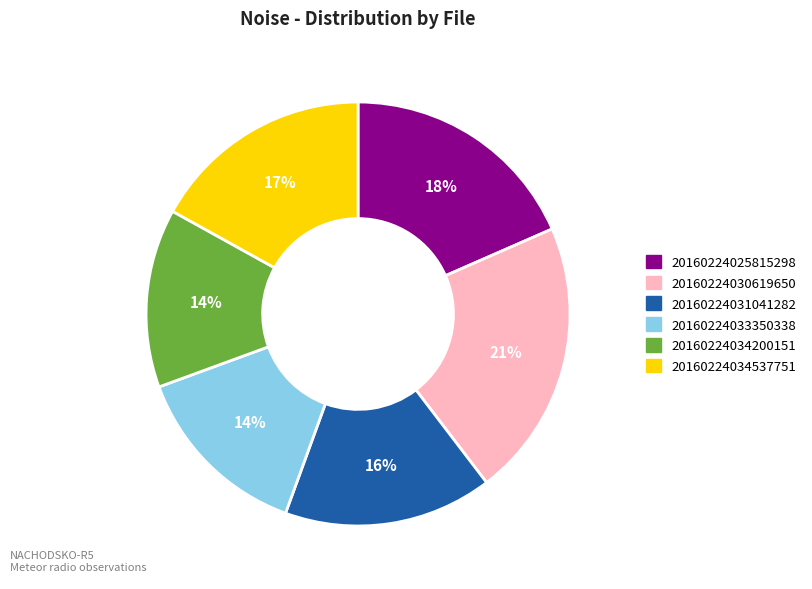

Do 20160224034537751 and 20160224031041282 together represent more than half of the pie?

No